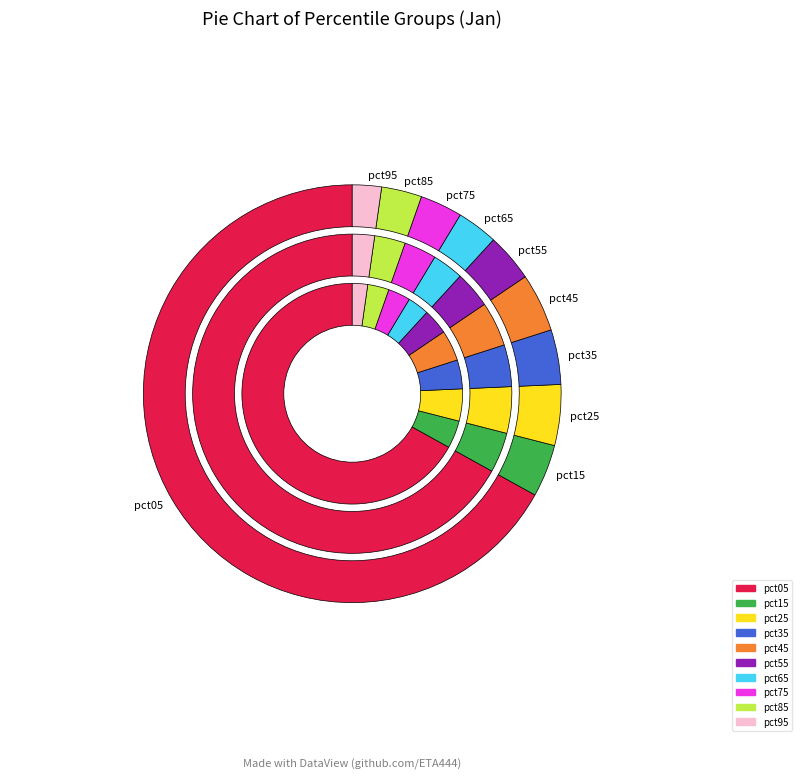

To the nearest percent, what is the difference between the largest and smallest slice percentages?

65%